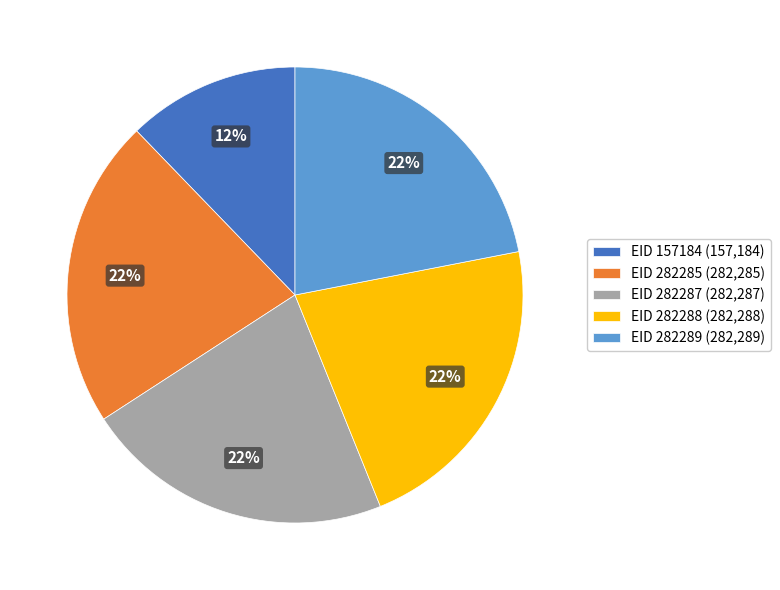

To the nearest percent, what is the average slice percentage?

20%